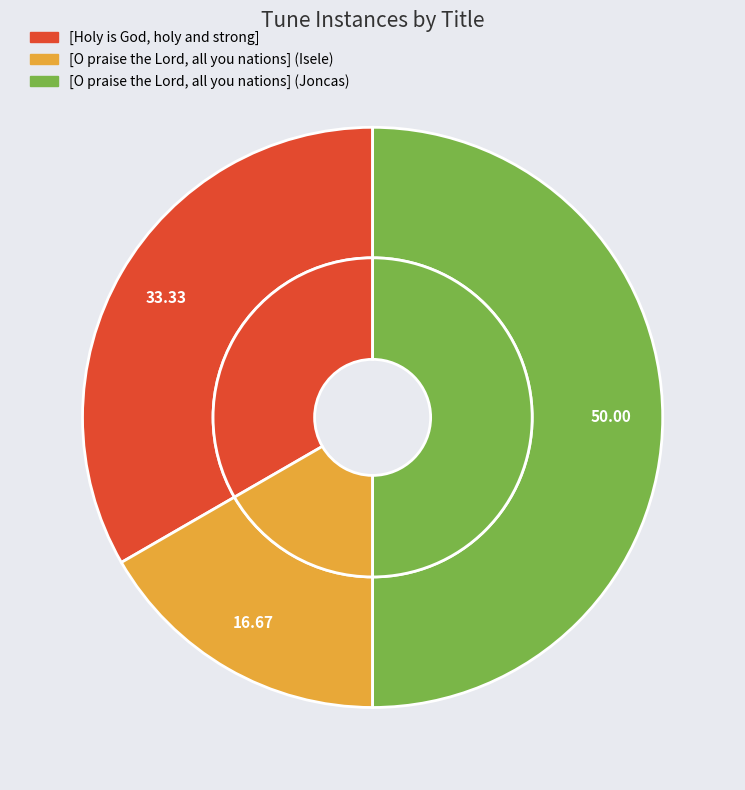

Rank the categories by value from highest to lowest.

[O praise the Lord, all you nations] (Joncas), [Holy is God, holy and strong], [O praise the Lord, all you nations] (Isele)